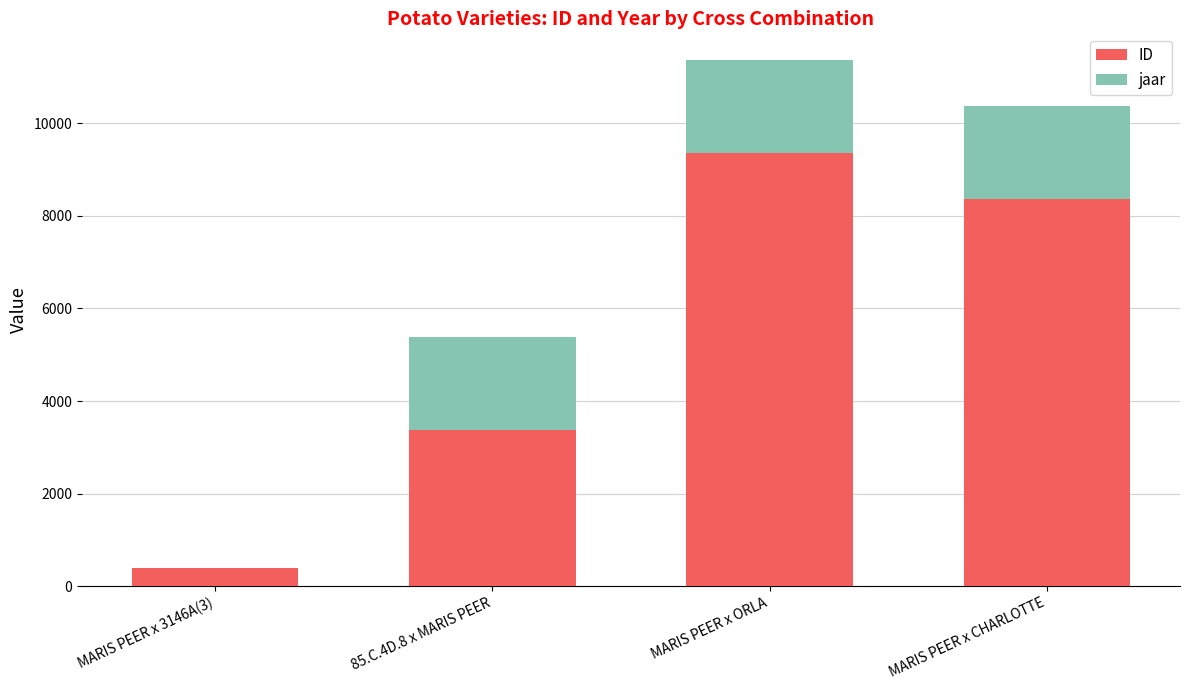

What is the total value across all series at MARIS PEER x CHARLOTTE?

10381